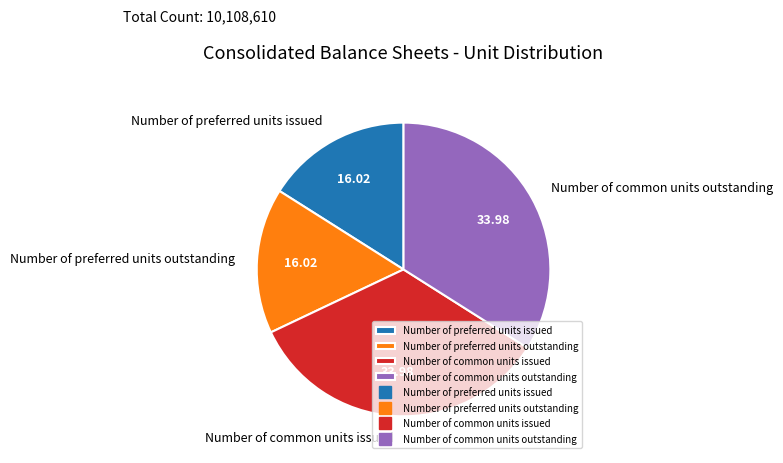

Is there any slice that represents more than half of the pie?

No